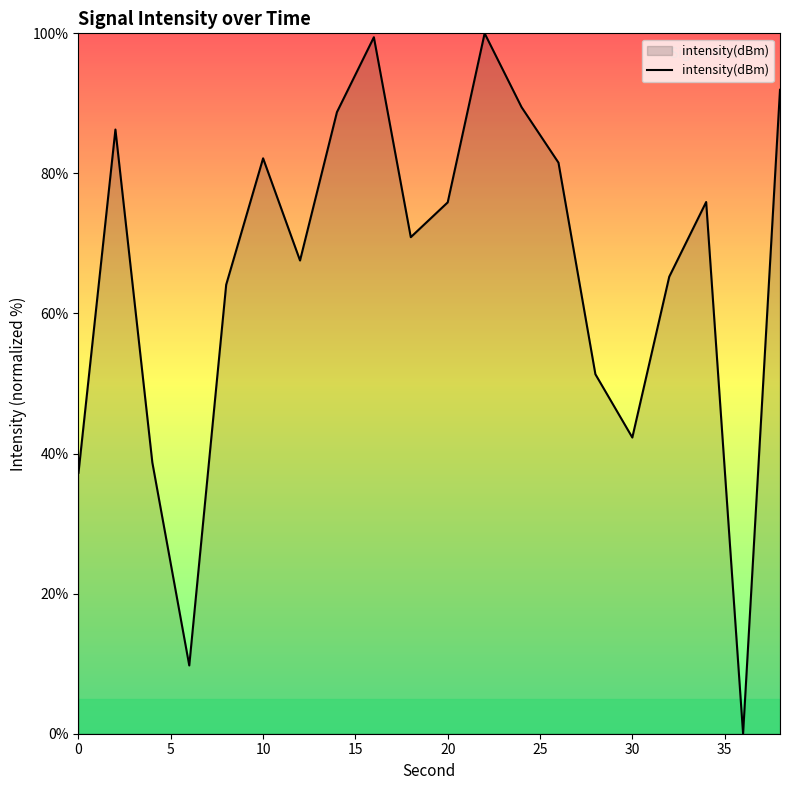

What is the average value?

65.9